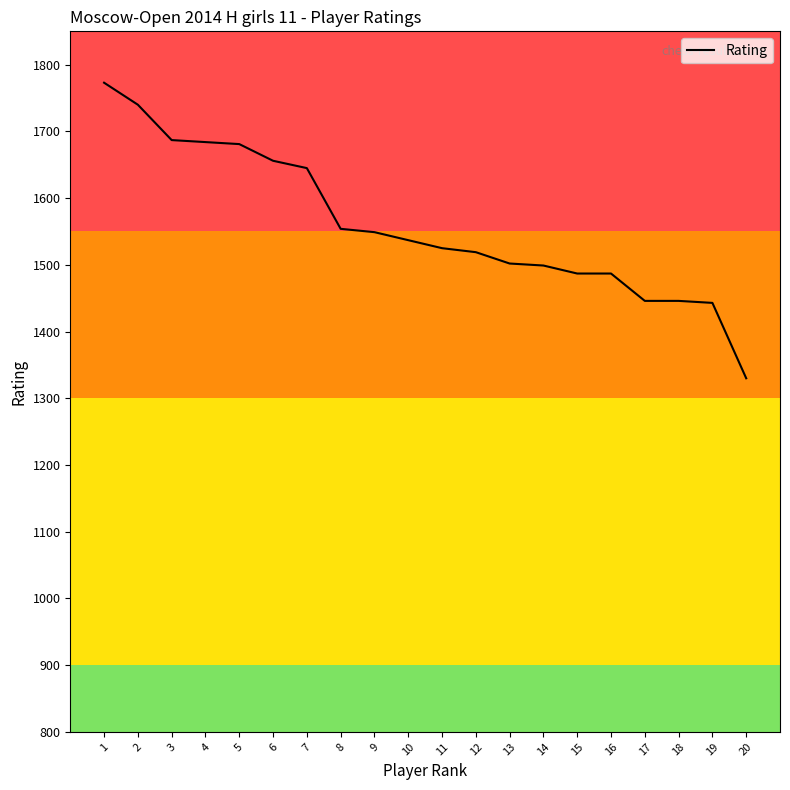

At which category does the chart reach its minimum across all series?

20